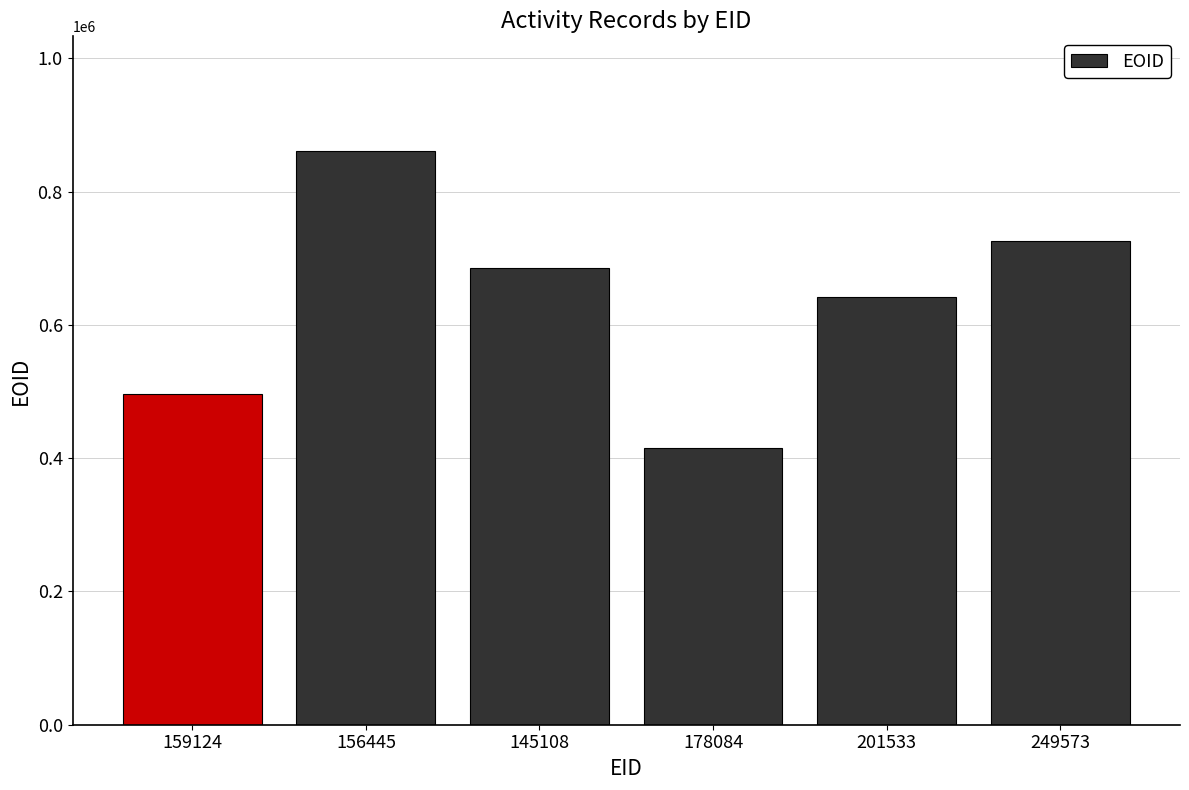

What is the change in value from 156445 to 201533?

-219007